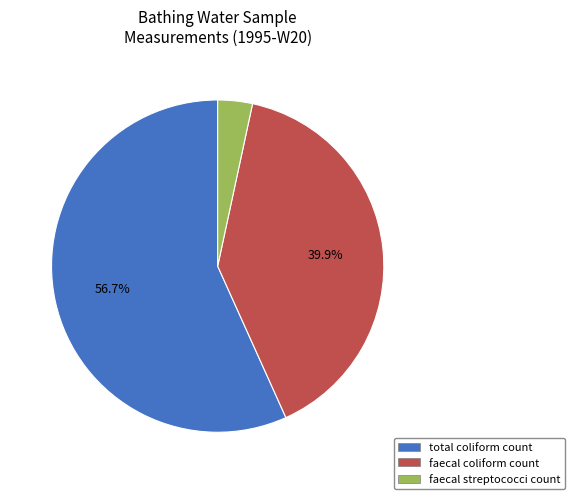

To the nearest percent, what is the difference between the total coliform count and faecal coliform count slice percentages?

17%